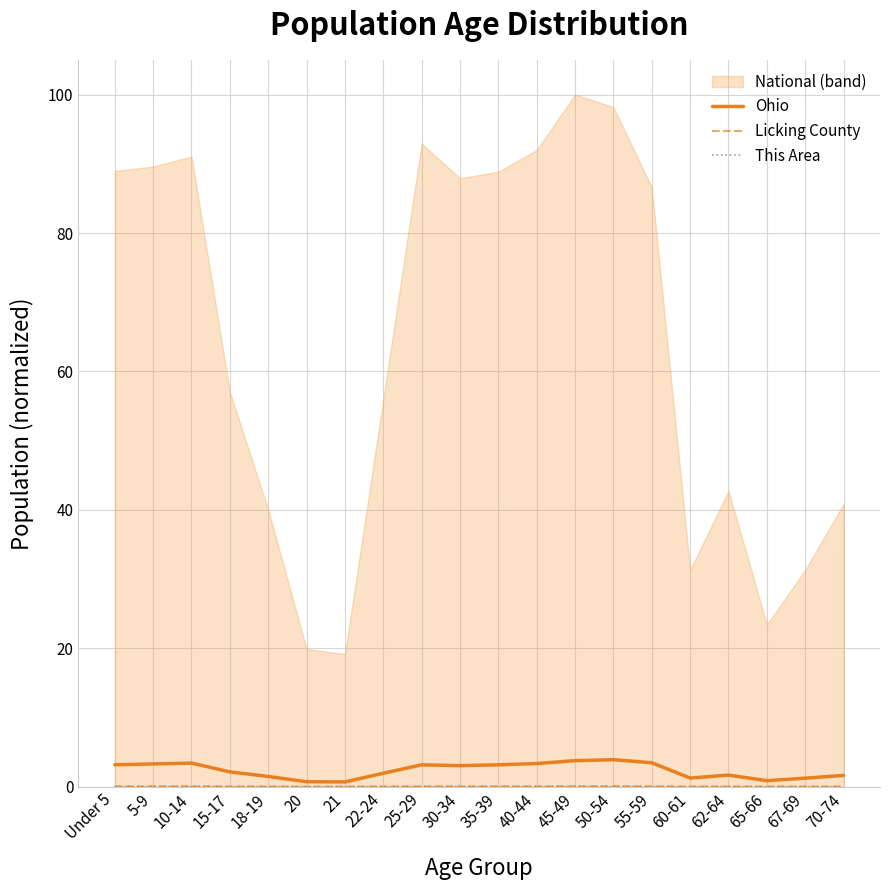

True or false: Ohio and This Area intersect in this chart.

False